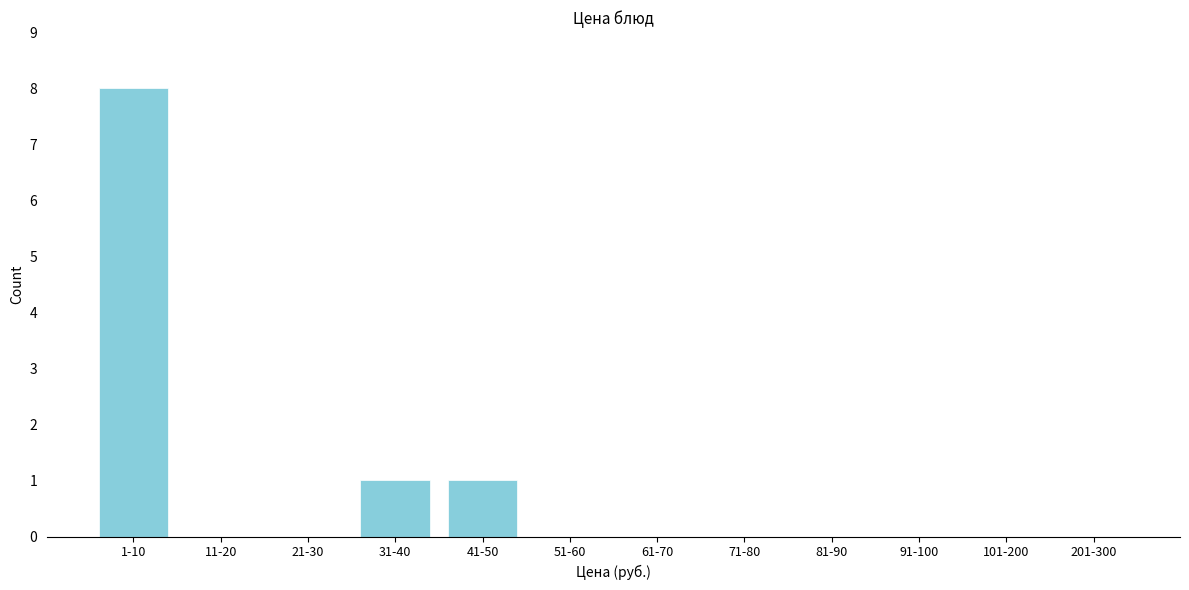

Reading left to right, extract all data points from this chart.

1-10=8	11-20=0	21-30=0	31-40=1	41-50=1	51-60=0	61-70=0	71-80=0	81-90=0	91-100=0	101-200=0	201-300=0